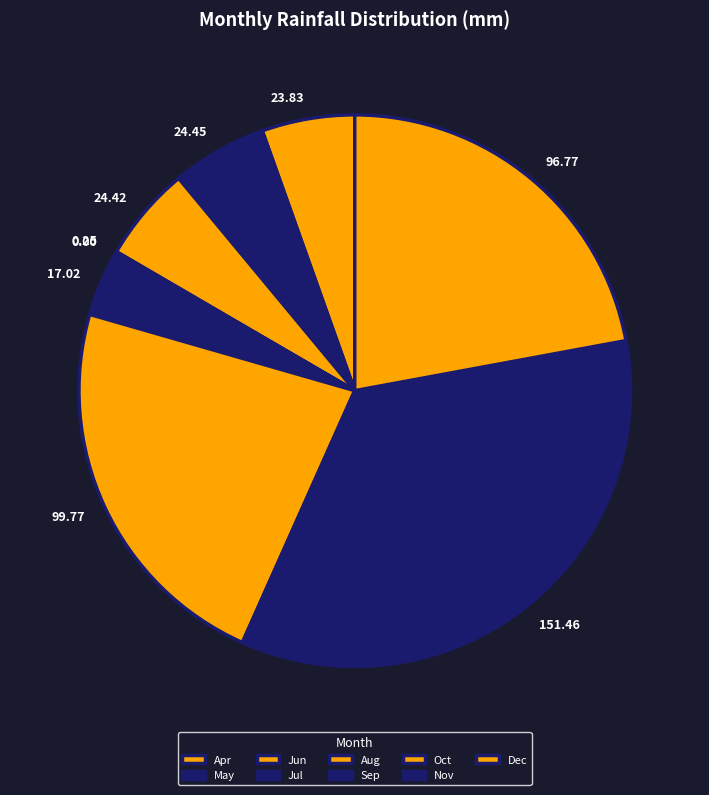

Between 17.02 and 99.77, which is larger?

99.77